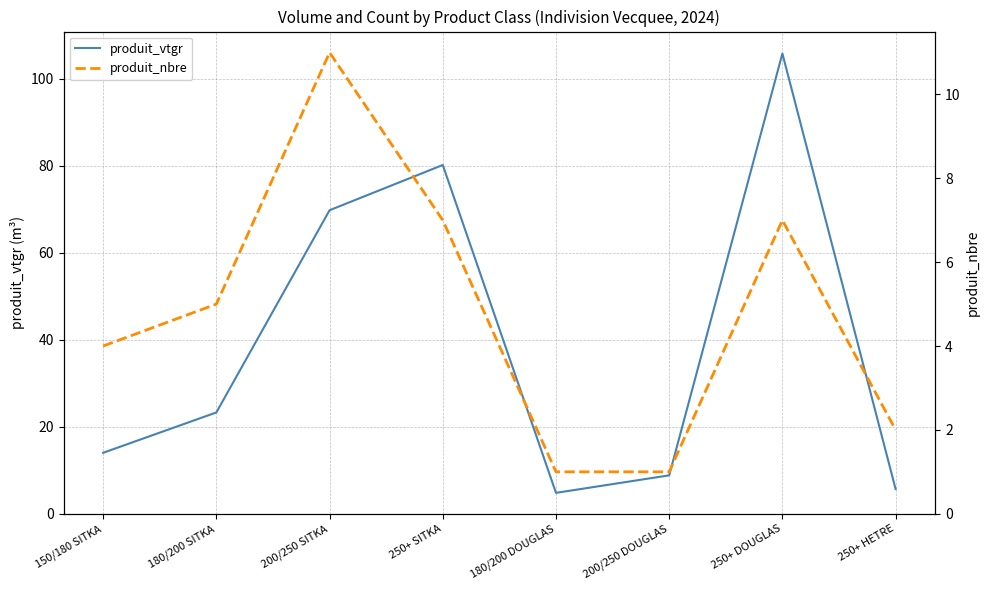

True or false: produit_vtgr and produit_nbre intersect in this chart.

False